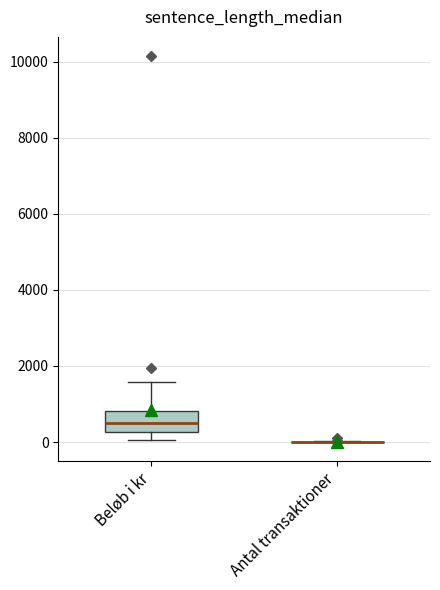

Reading left to right, transcribe this box plot: for each box, give where its median line is, the range the box spans, and where its two whiskers end, as read against the y-axis. The values are not printed on the chart, so give them approximately, as read against the axis.

Beløb i kr: median 600, box 200 to 800, whiskers 0 to 1600
Antal transaktioner: box collapsed to a line at 0, whiskers 0 to 0